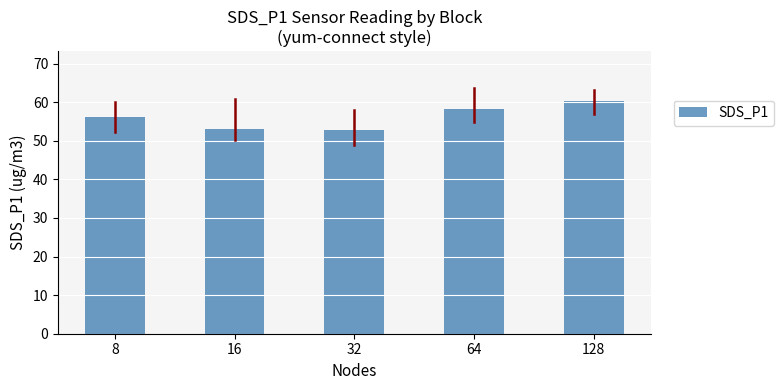

What is the sum of the values at 128 and 64?

118.7